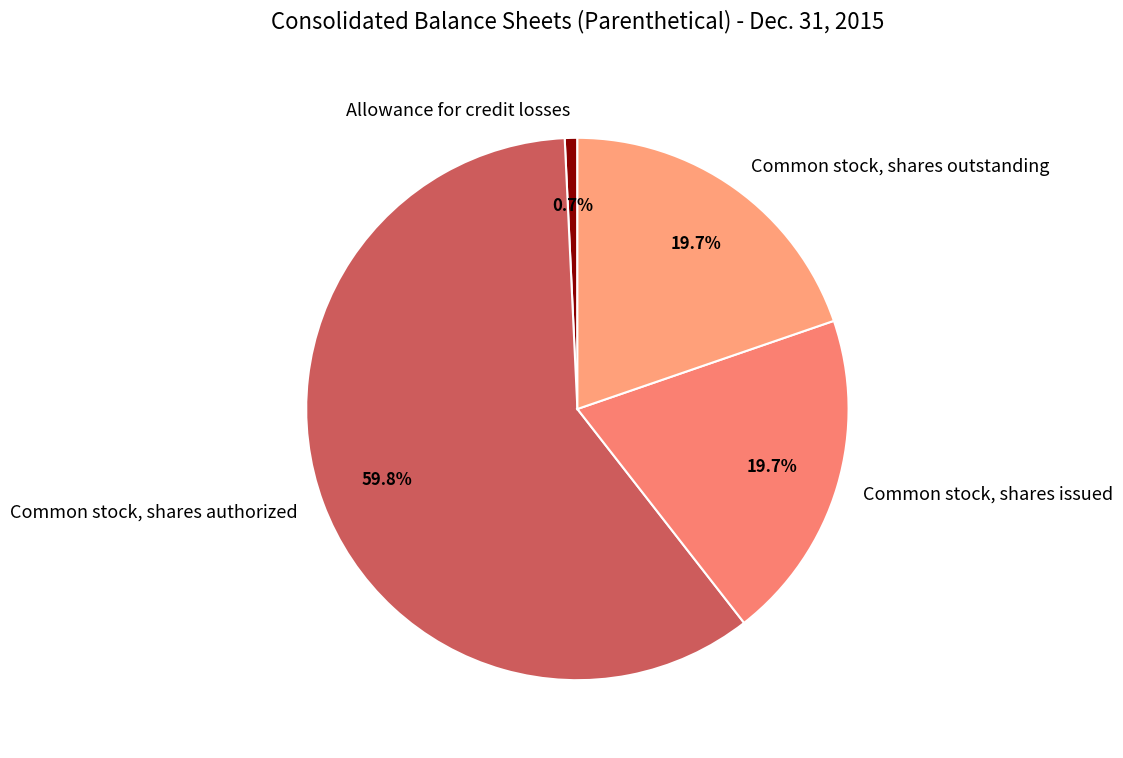

To the nearest percent, what percentage of the pie is Common stock, shares issued?

20%